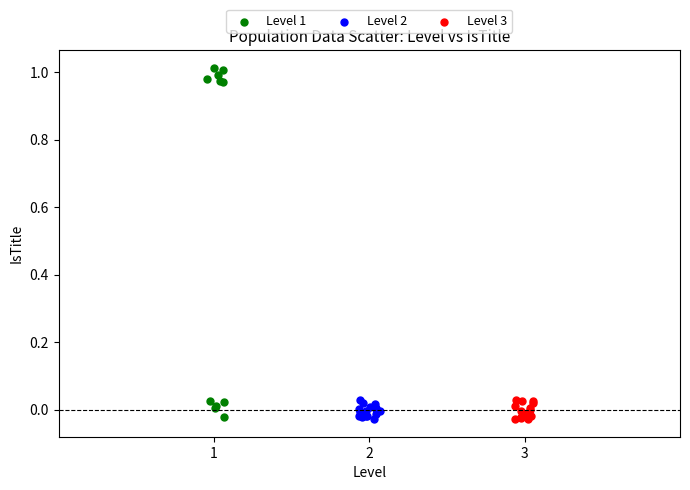

Which series has the widest spread of Y values?

Level 1